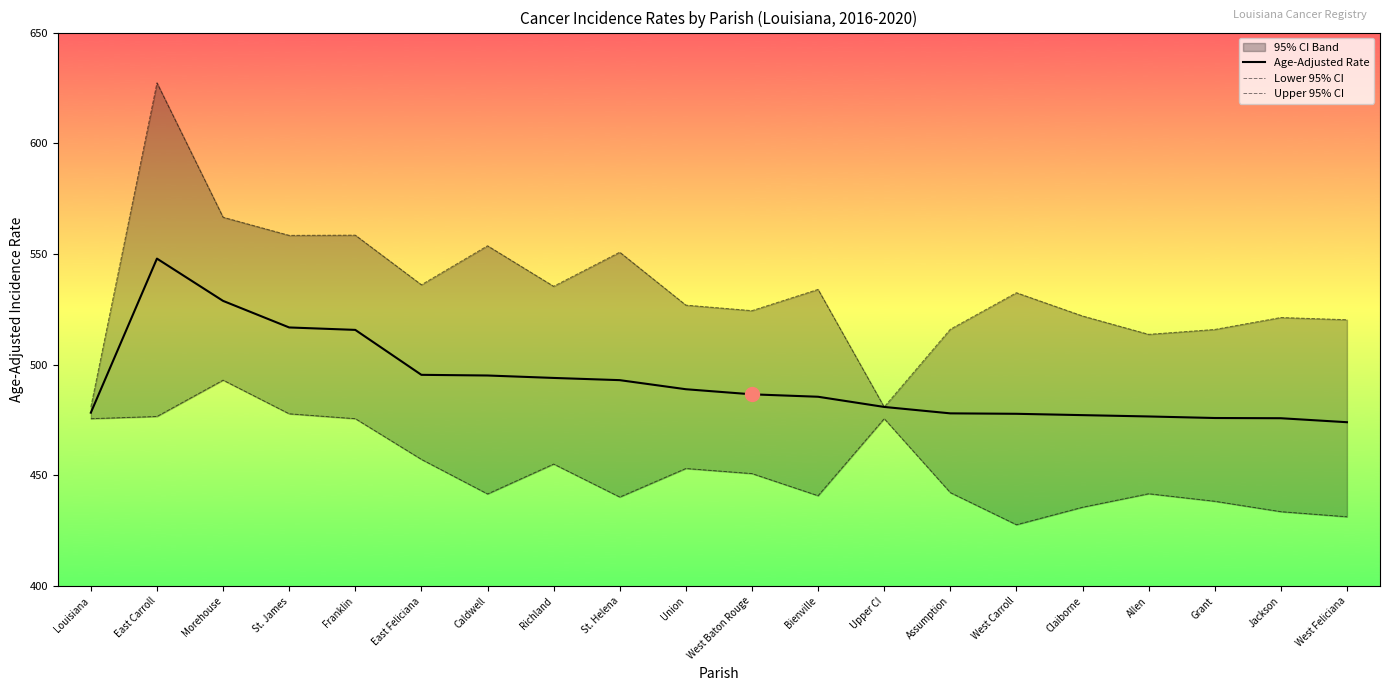

What is the value of the Age-Adjusted Rate point at the 18th from the left?

475.9